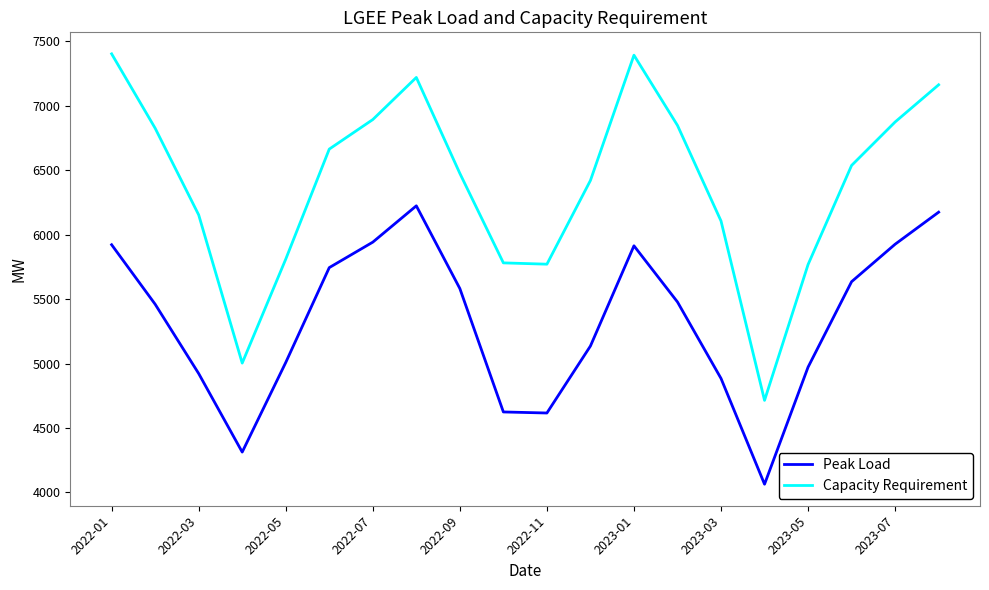

Which series has the widest spread of values?

Capacity Requirement